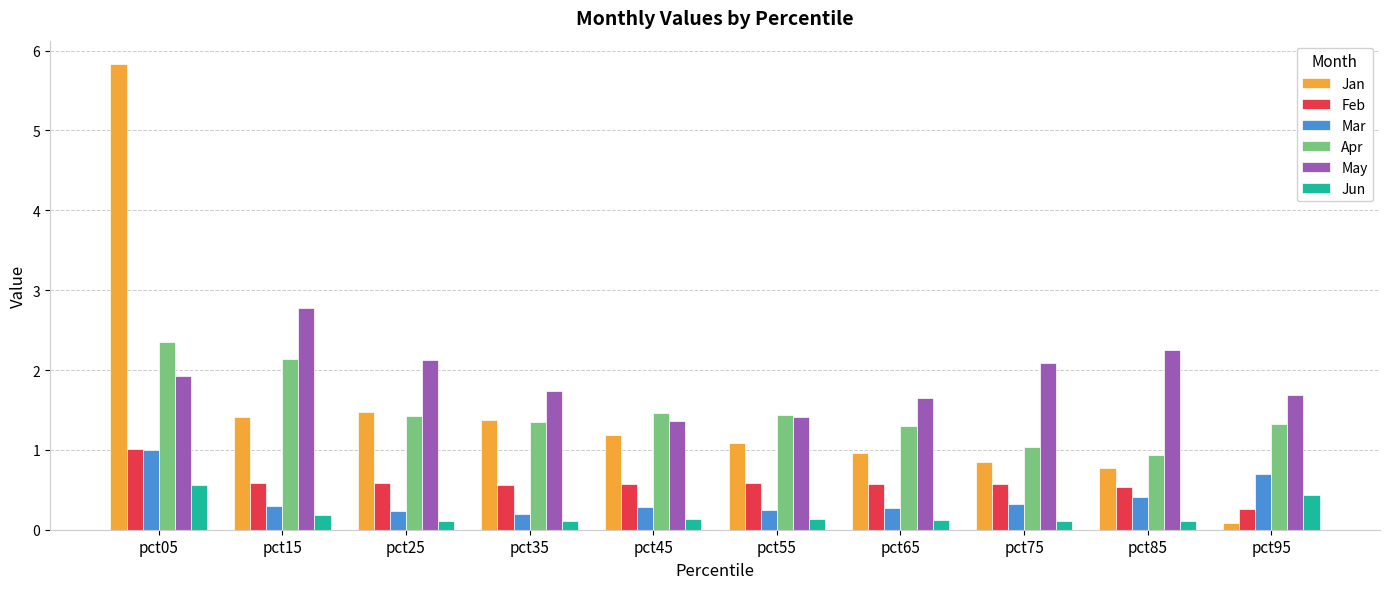

What is the difference between the Jun values at pct75 and pct95?

0.3